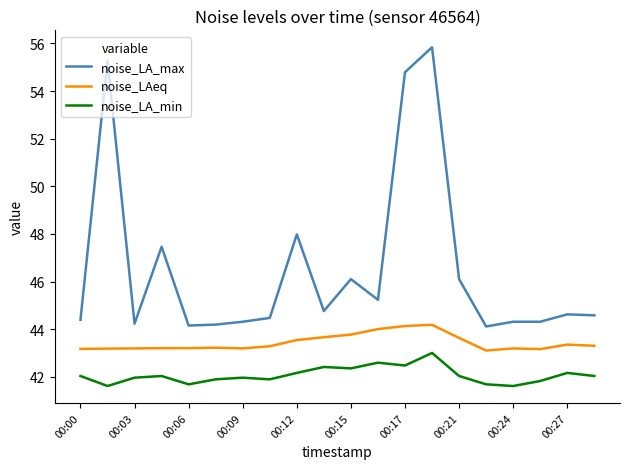

Which series has the largest total across all categories?

noise_LA_max